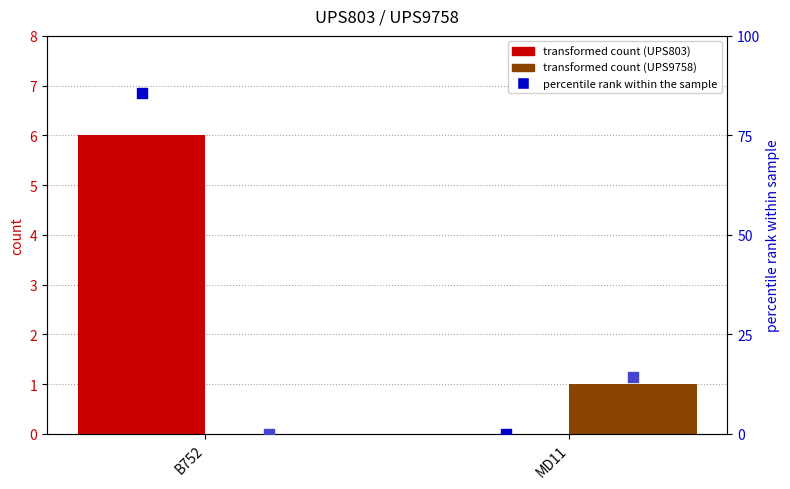

Which series reaches the minimum Y coordinate?

UPS803